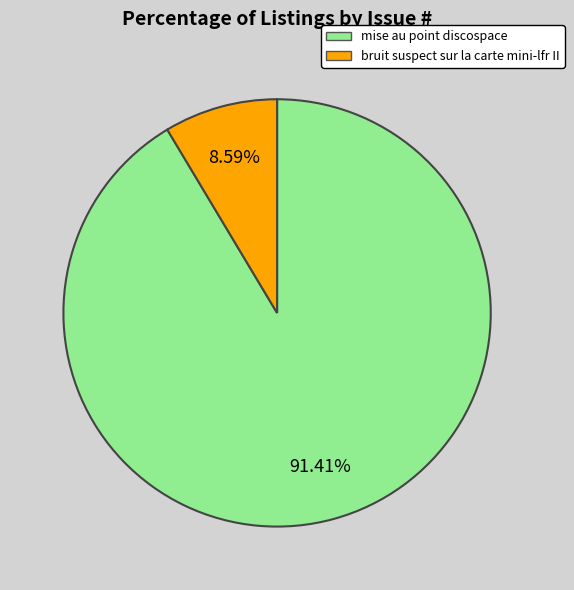

What is the ratio of the value at mise au point discospace to the value at bruit suspect sur la carte mini-lfr II?

10.6